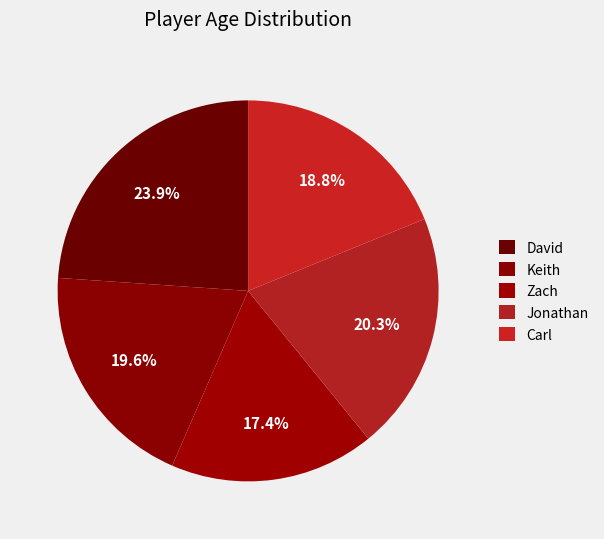

How many slices are in this pie chart?

5